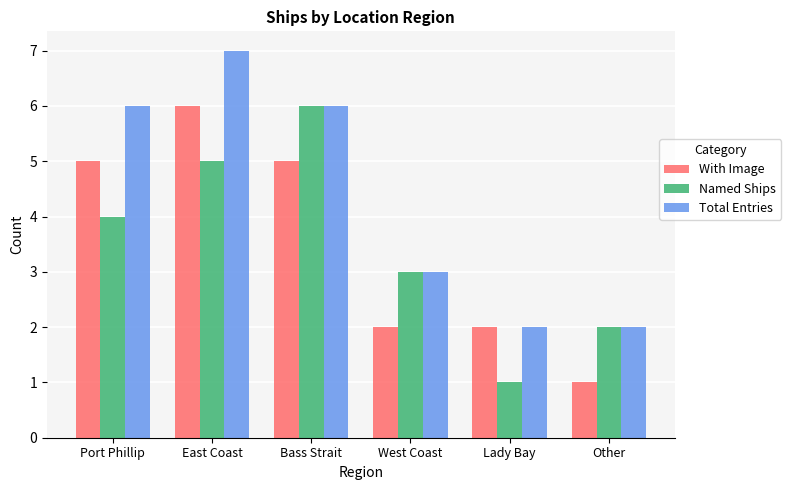

The value of With Image at West Coast is 2. True or false?

True